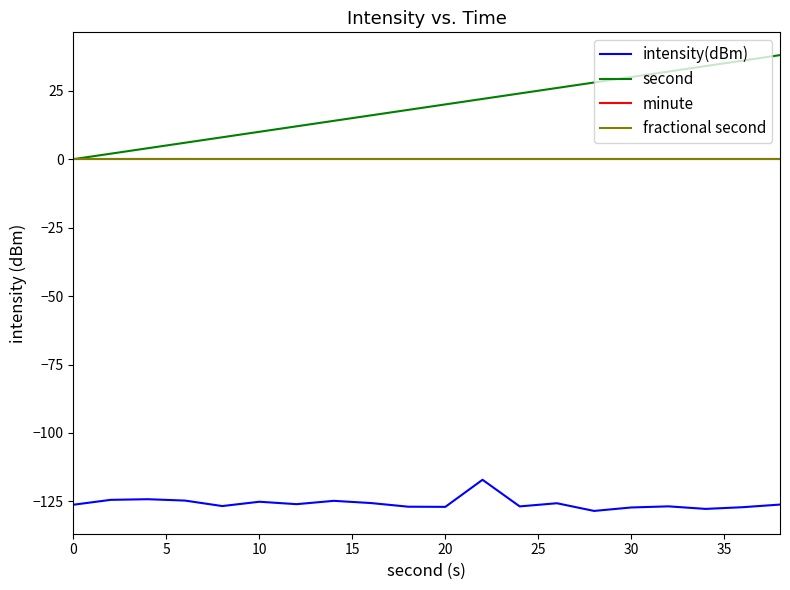

True or false: fractional second and minute intersect in this chart.

False